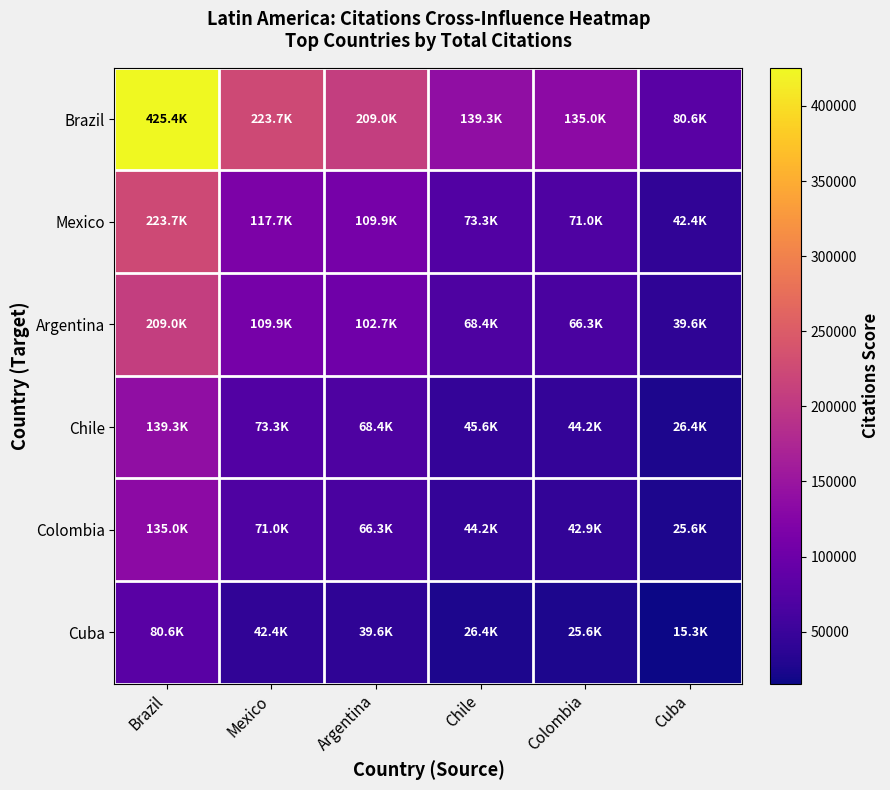

What is the difference between the highest and lowest values at Argentina?

169407.5